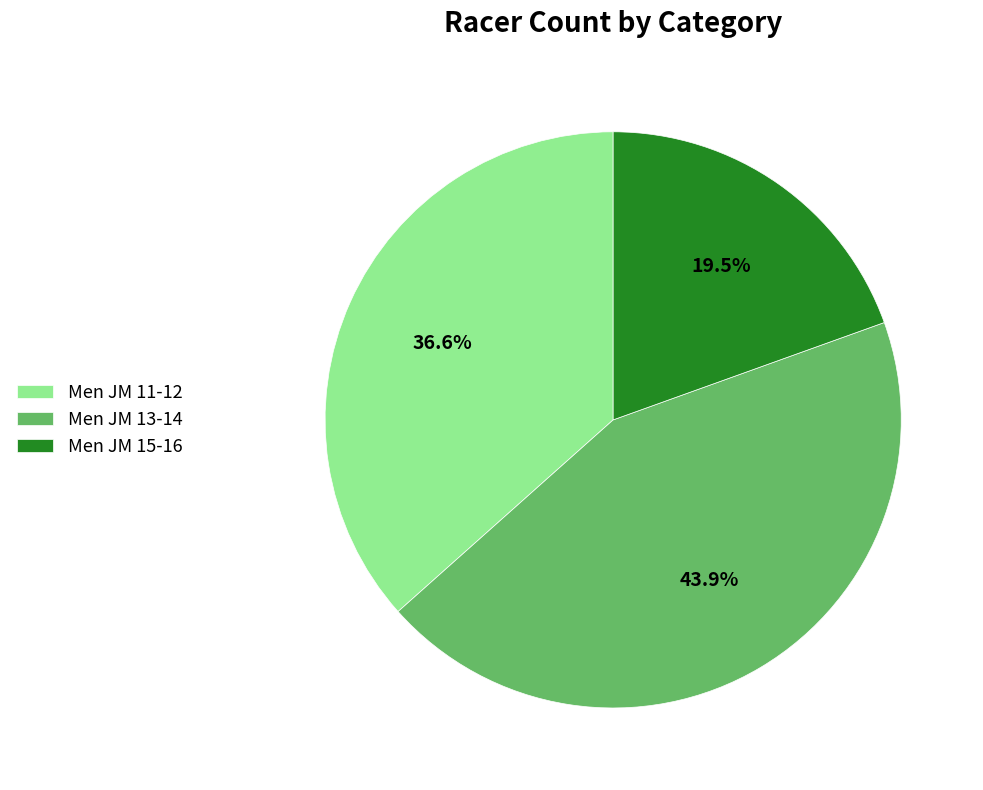

The Men JM 11-12 slice represents 22% of the pie. True or false?

False